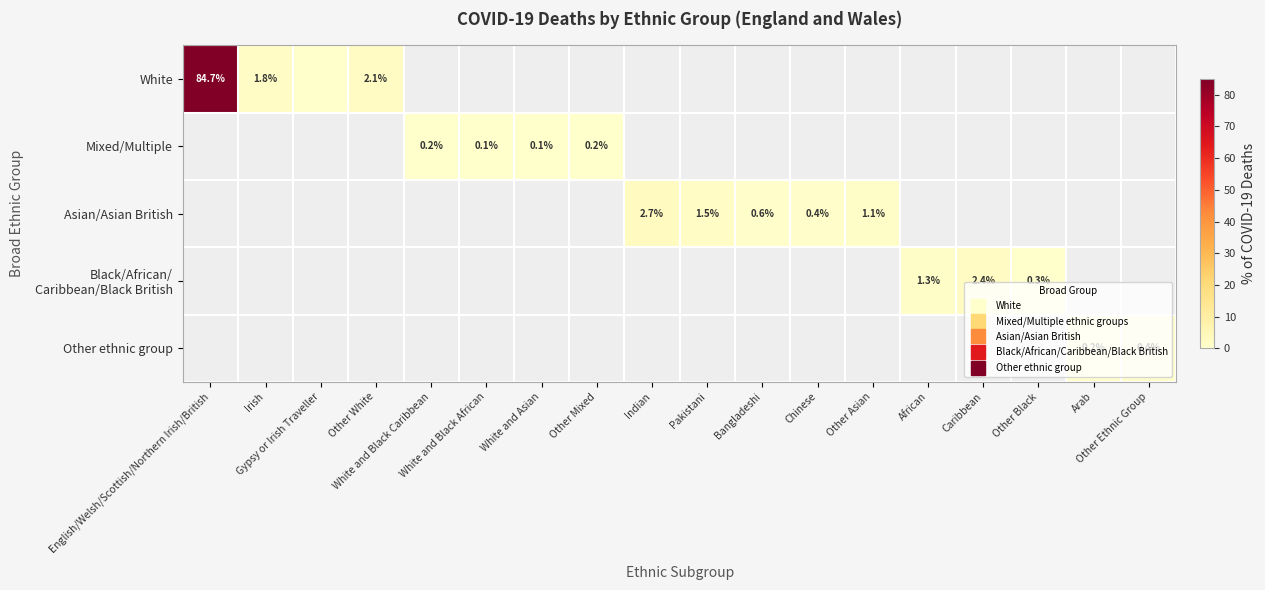

What is the greatest value displayed?

84.7